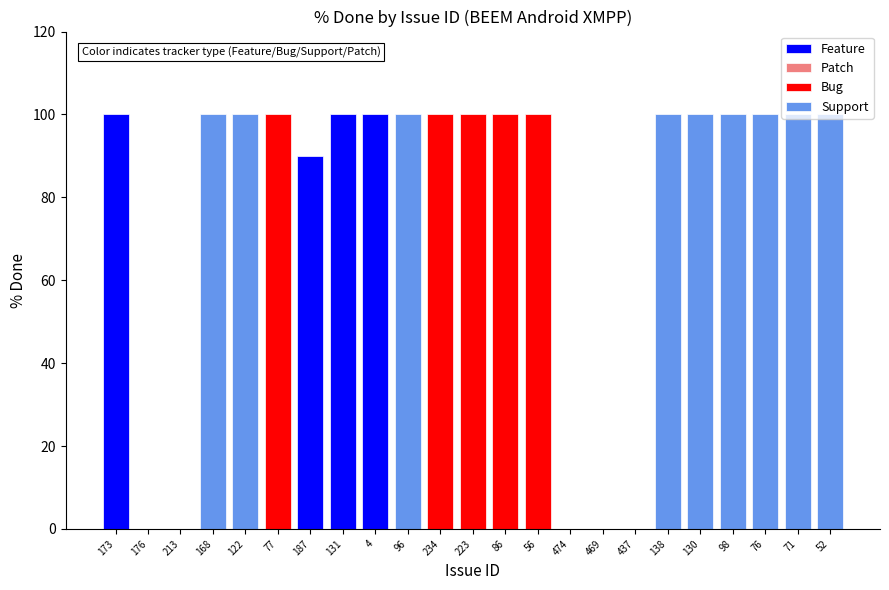

Rank the categories by value from highest to lowest.

173, 168, 122, 77, 131, 4, 96, 234, 223, 86, 56, 138, 130, 98, 76, 71, 52, 187, 176, 213, 474, 469, 437